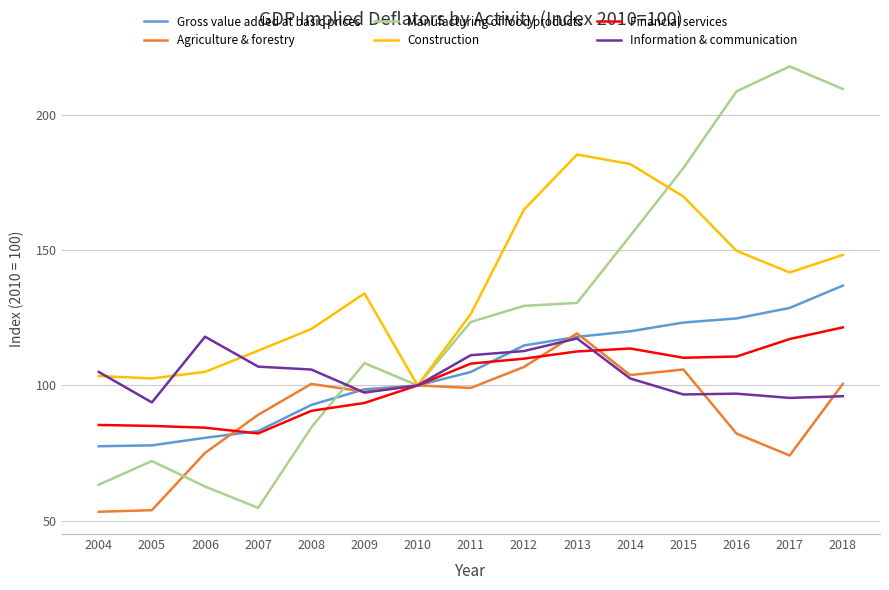

What is the highest value of the Agriculture & forestry series?

119.2